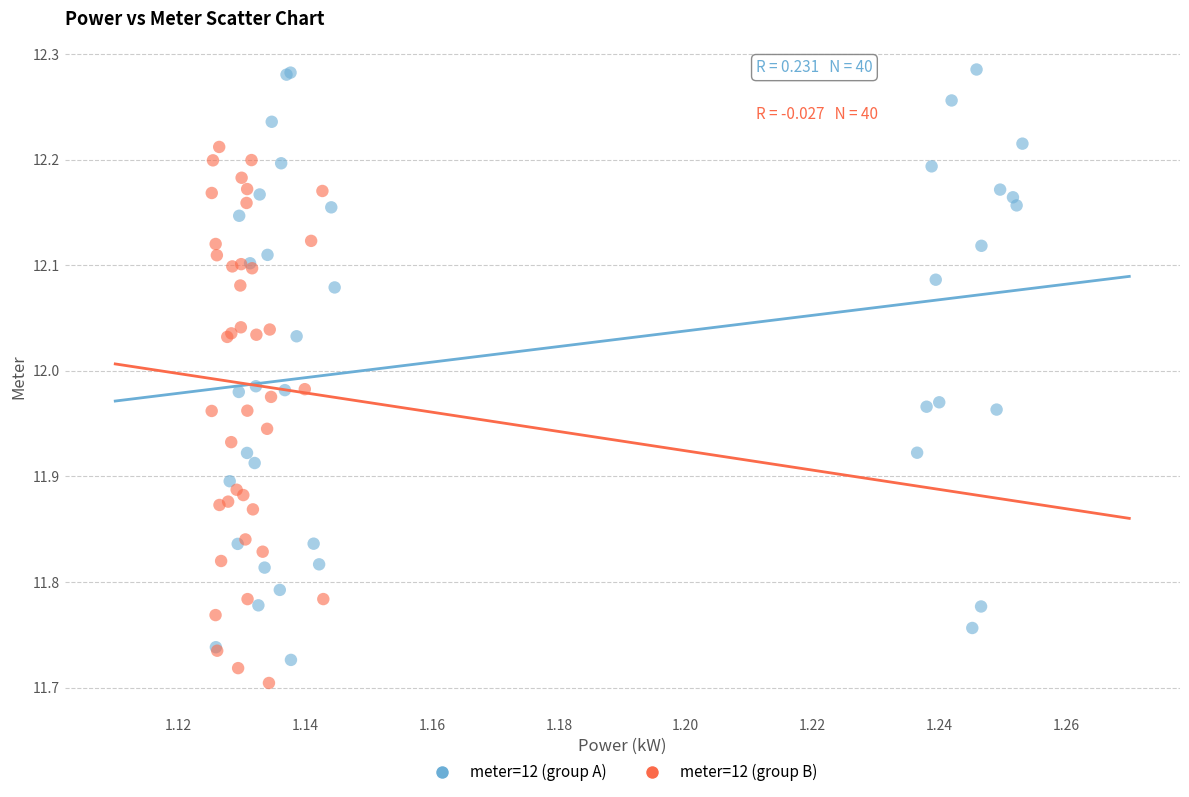

Which series reaches the maximum Y coordinate?

meter=12 (group A)